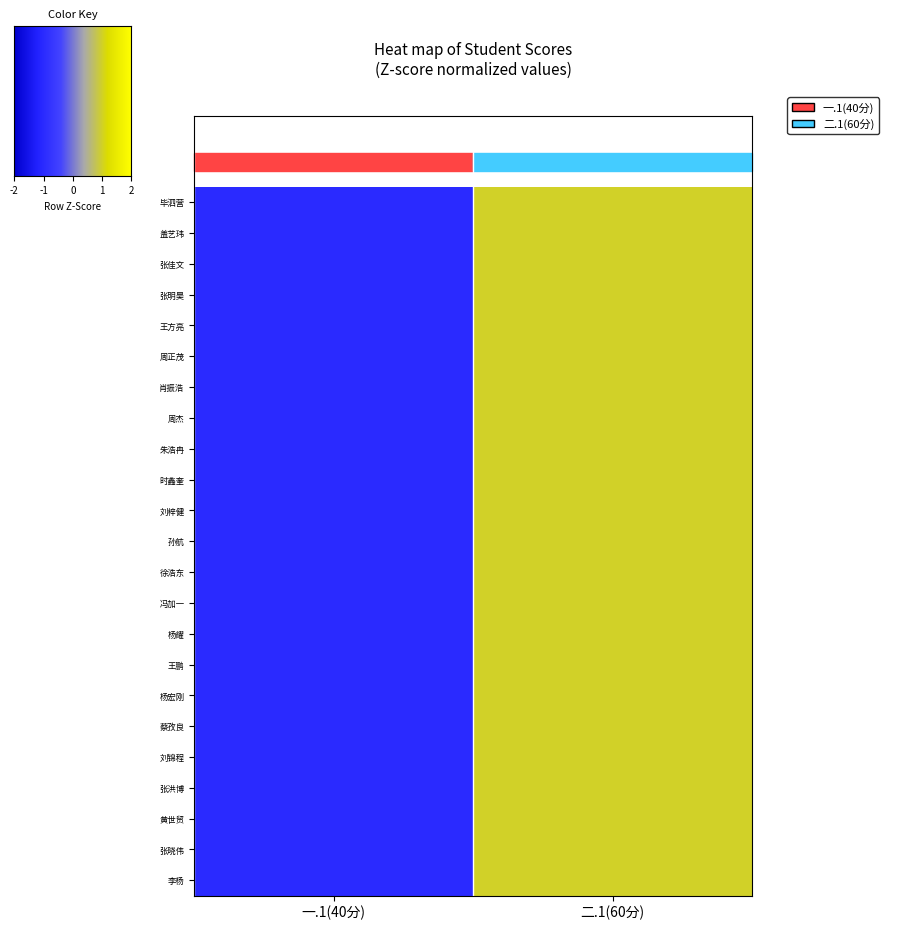

Reading left to right, list all the values displayed in this chart.

毕泗营: 一.1(40分)=-1	二.1(60分)=1
盖艺玮: 一.1(40分)=-1	二.1(60分)=1
张佳文: 一.1(40分)=-1	二.1(60分)=1
张明昊: 一.1(40分)=-1	二.1(60分)=1
王方亮: 一.1(40分)=-1	二.1(60分)=1
周正茂: 一.1(40分)=-1	二.1(60分)=1
肖振浩: 一.1(40分)=-1	二.1(60分)=1
周杰: 一.1(40分)=-1	二.1(60分)=1
朱浩冉: 一.1(40分)=-1	二.1(60分)=1
时鑫奎: 一.1(40分)=-1	二.1(60分)=1
刘梓健: 一.1(40分)=-1	二.1(60分)=1
孙航: 一.1(40分)=-1	二.1(60分)=1
徐浩东: 一.1(40分)=-1	二.1(60分)=1
冯加一: 一.1(40分)=-1	二.1(60分)=1
杨耀: 一.1(40分)=-1	二.1(60分)=1
王鹏: 一.1(40分)=-1	二.1(60分)=1
杨宏刚: 一.1(40分)=-1	二.1(60分)=1
蔡孜良: 一.1(40分)=-1	二.1(60分)=1
刘锦程: 一.1(40分)=-1	二.1(60分)=1
张洪博: 一.1(40分)=-1	二.1(60分)=1
黄世贸: 一.1(40分)=-1	二.1(60分)=1
张晓伟: 一.1(40分)=-1	二.1(60分)=1
李杨: 一.1(40分)=-1	二.1(60分)=1